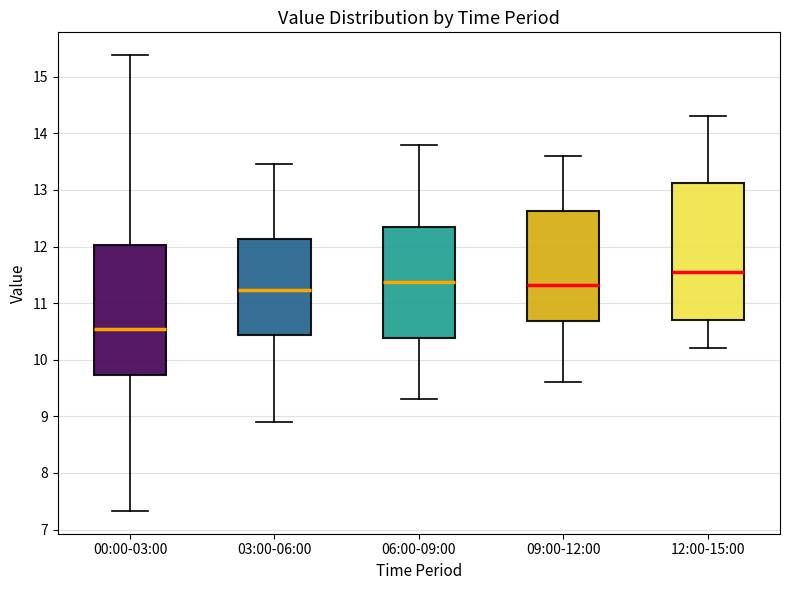

Which box is the tallest, from its lower edge to its upper edge?

12:00-15:00